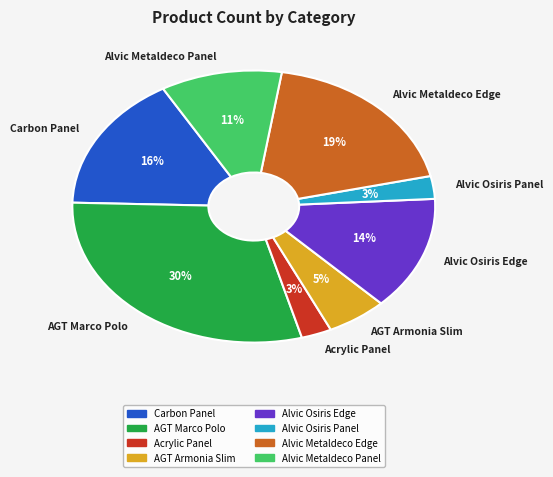

Between Alvic Osiris Edge and Alvic Osiris Panel, which is larger?

Alvic Osiris Edge